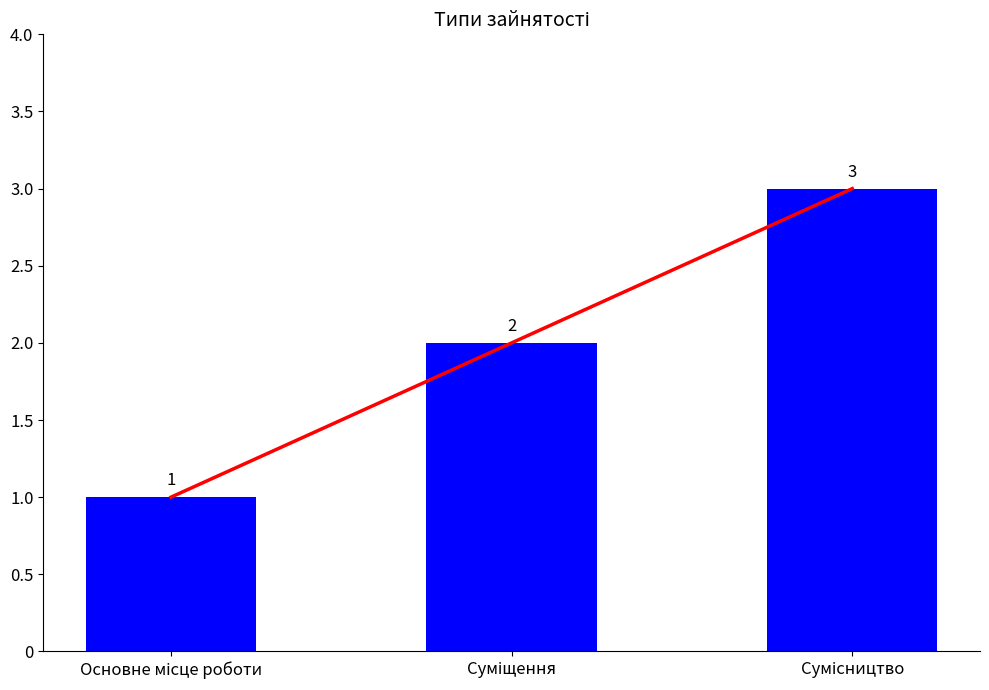

What is the maximum value shown in the chart?

3